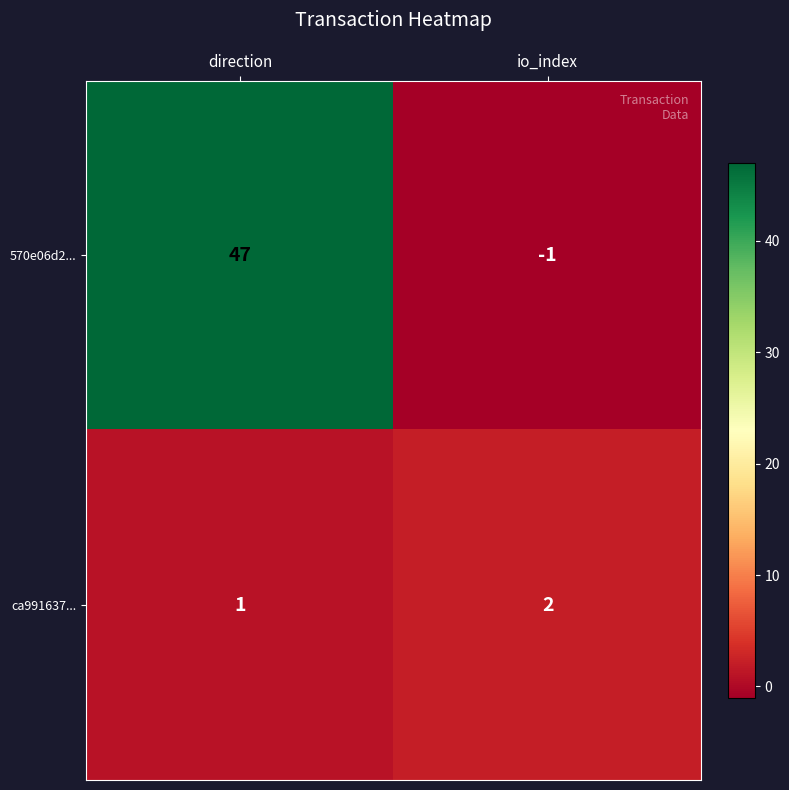

How many series are shown in this chart?

2